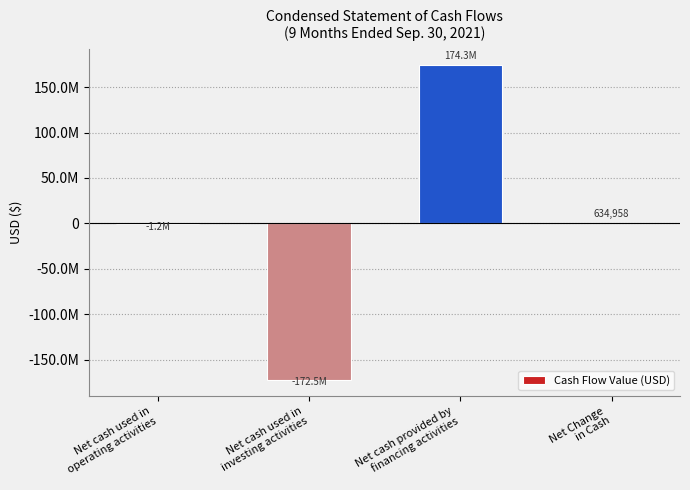

Which category has the highest value across all series?

Net cash provided by
financing activities